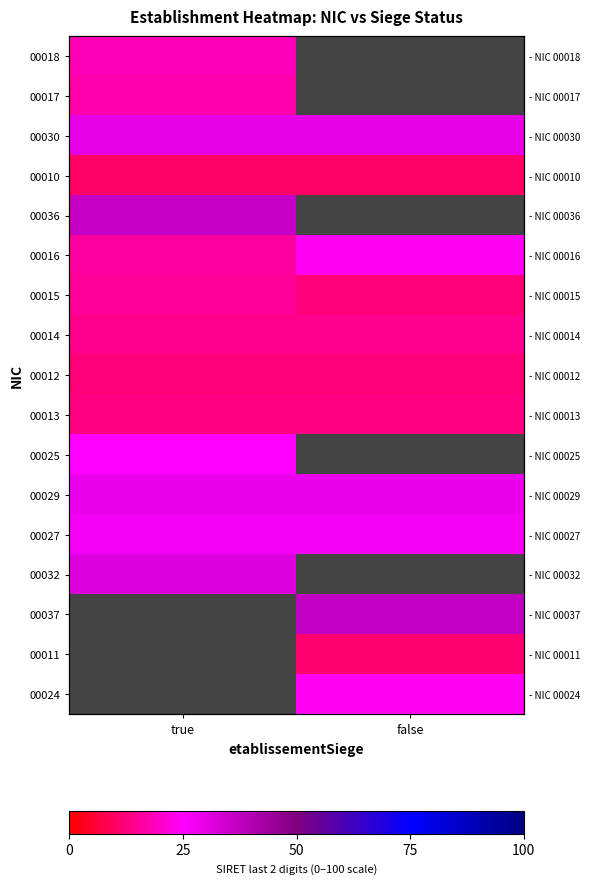

List the series in order of their overall mean, highest first.

00018, 00017, 00030, 00036, 00016, 00014, 00013, 00025, 00029, 00027, 00015, 00010, 00032, 00037, 00011, 00024, 00012